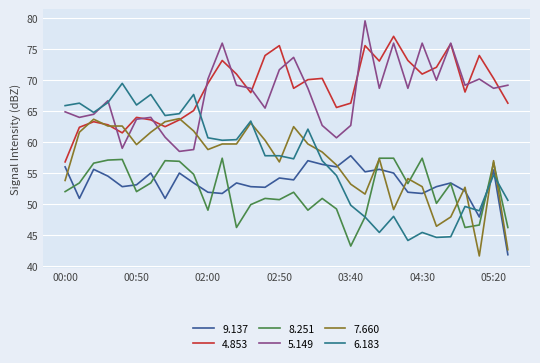

At how many categories does at least one series exceed 65?

29